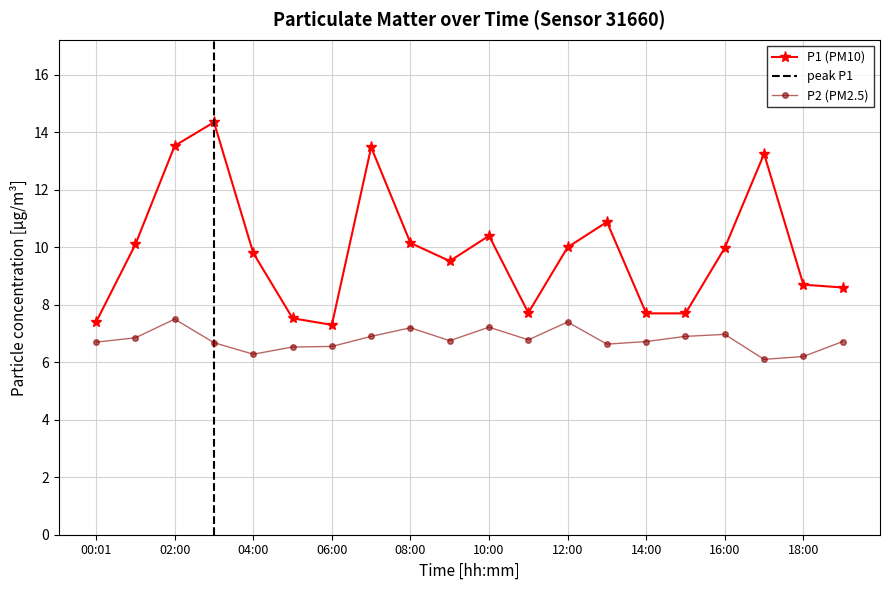

What is the highest value of the P1 series?

14.3